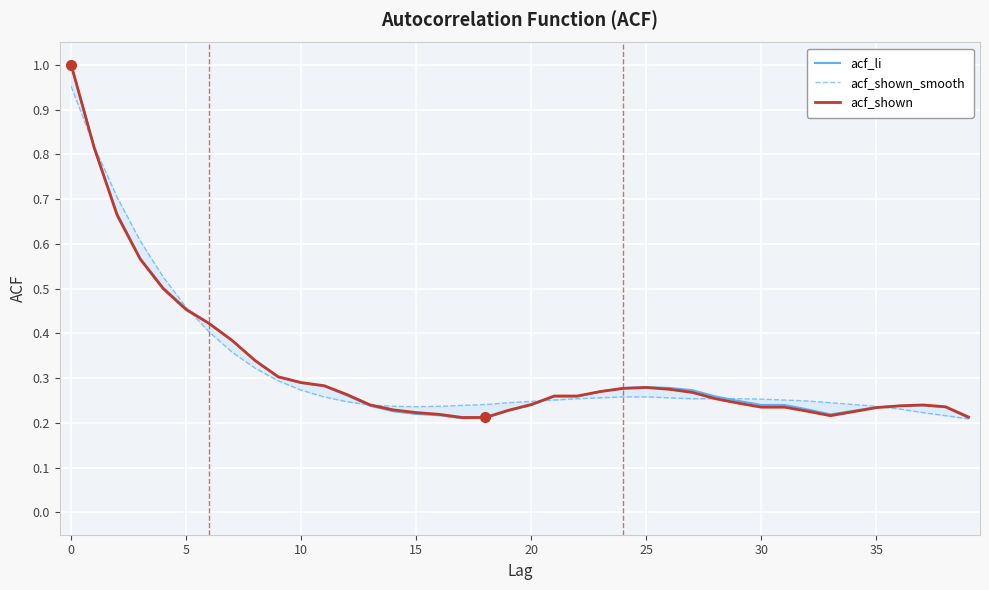

What is the difference between the second highest and minimum values in the acf_shown_smooth series?

0.6